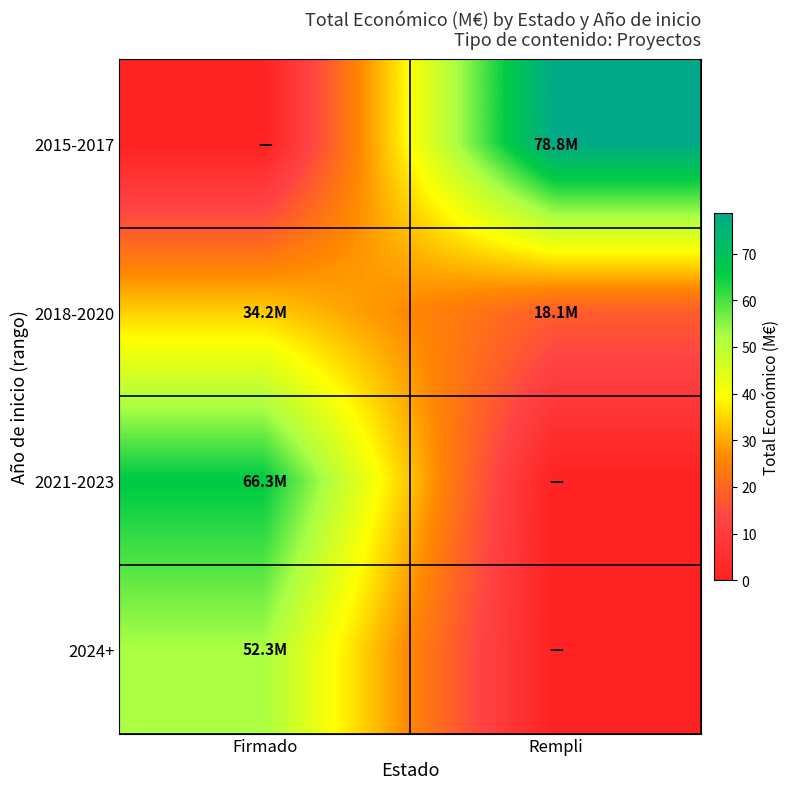

Which series has the largest range (max minus min)?

2015-2017